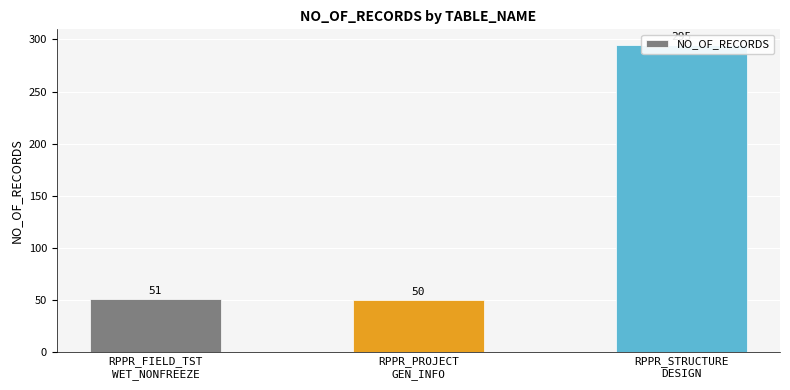

Reading left to right, list all the values displayed in this chart.

51	50	295